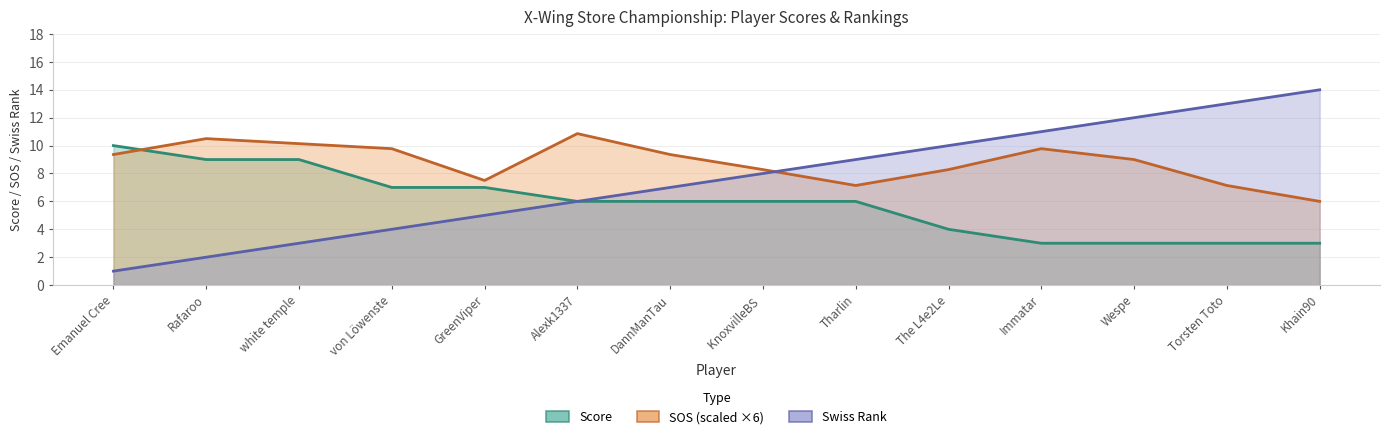

Does the chart have visible grid lines?

Yes